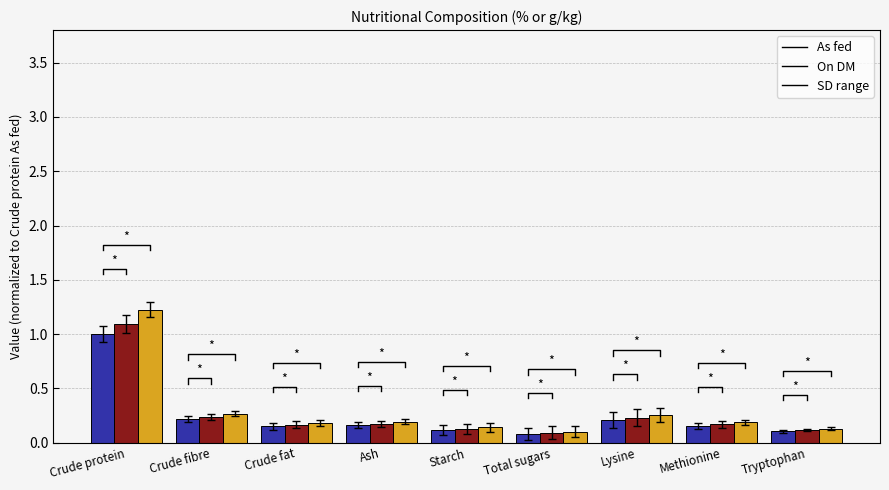

How many bars are there in total?

27